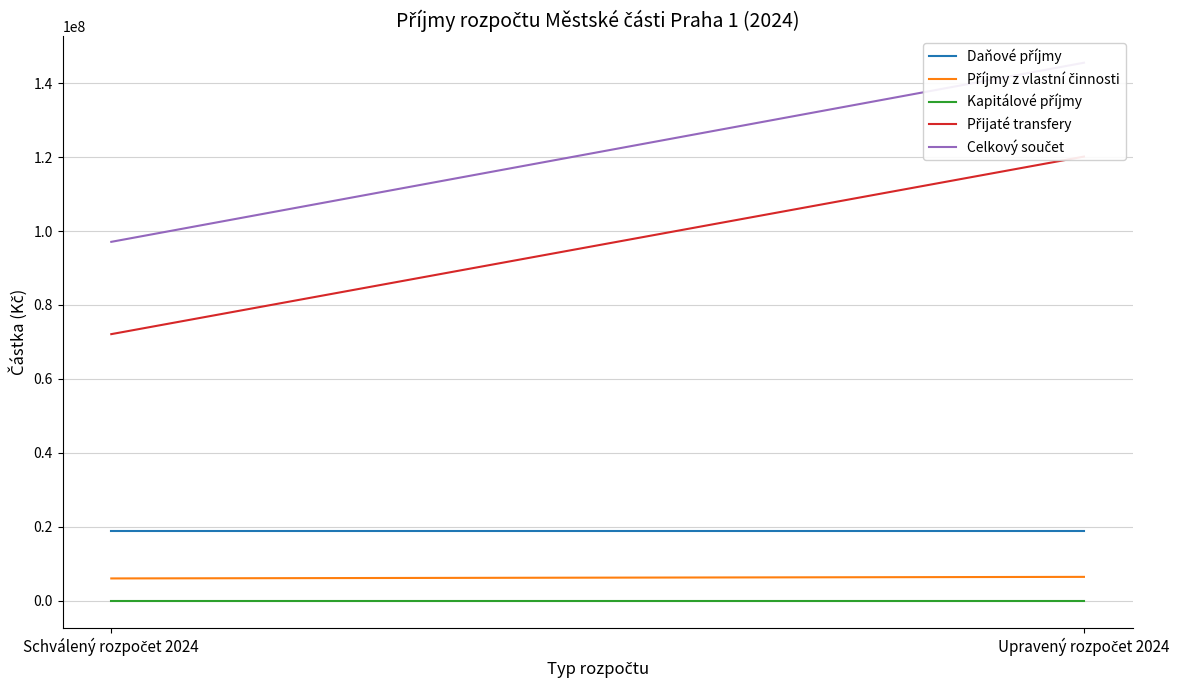

What is the total value across all series at Upravený rozpočet 2024?

291068600